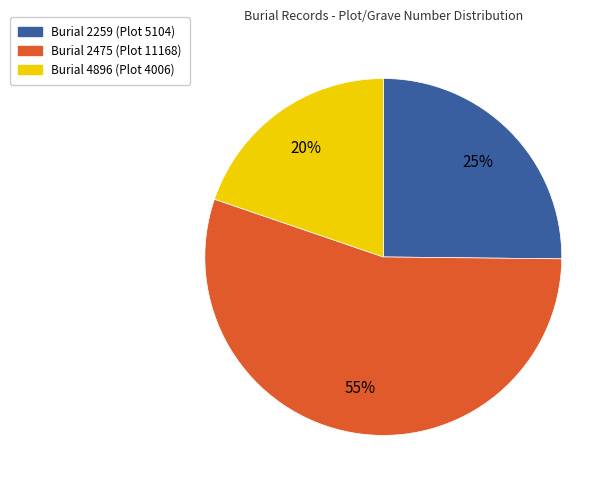

To the nearest percent, what is the difference between the largest and smallest slice percentages?

35%